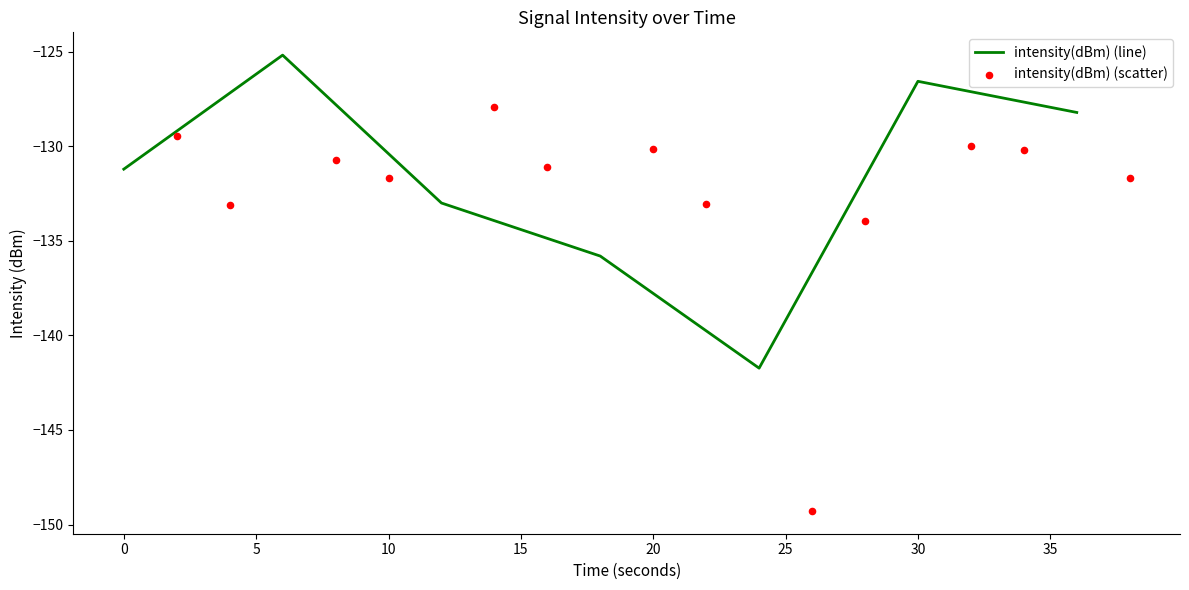

What is the highest value of the intensity(dBm) (line) series?

-125.2